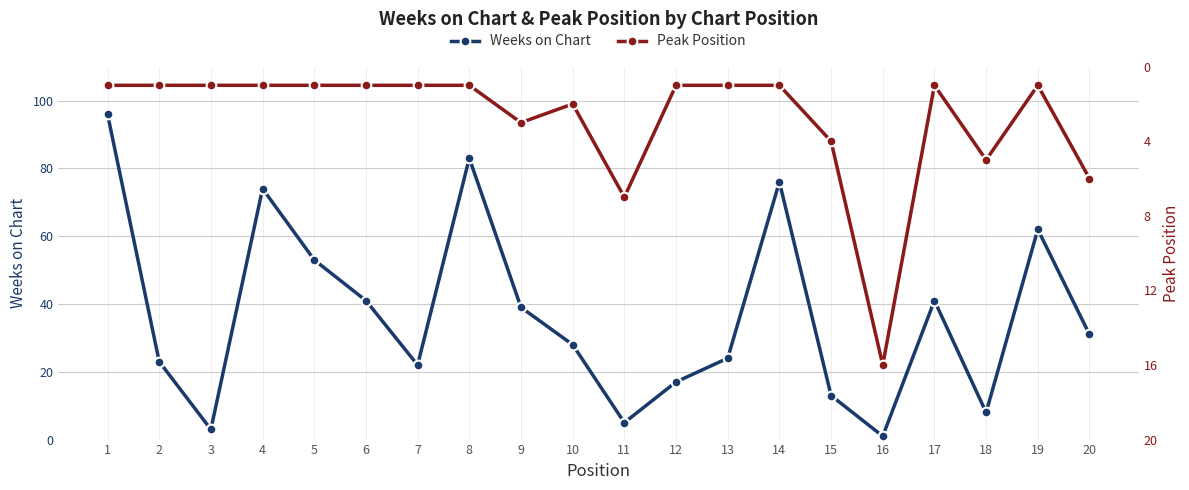

Count the number of data series in this chart.

2